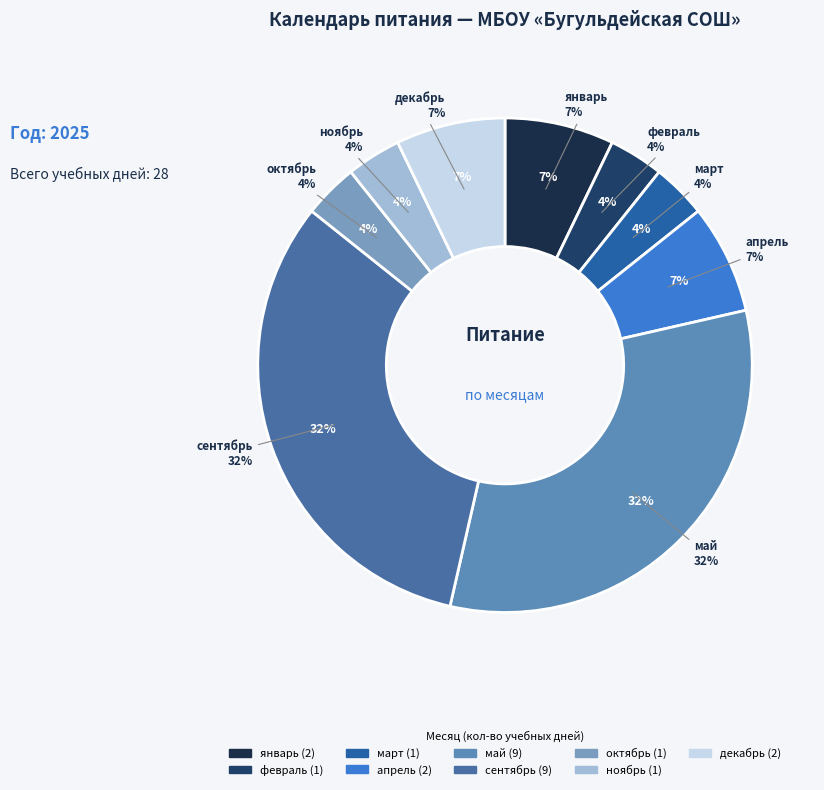

Is the sum of декабрь and март greater than half?

No